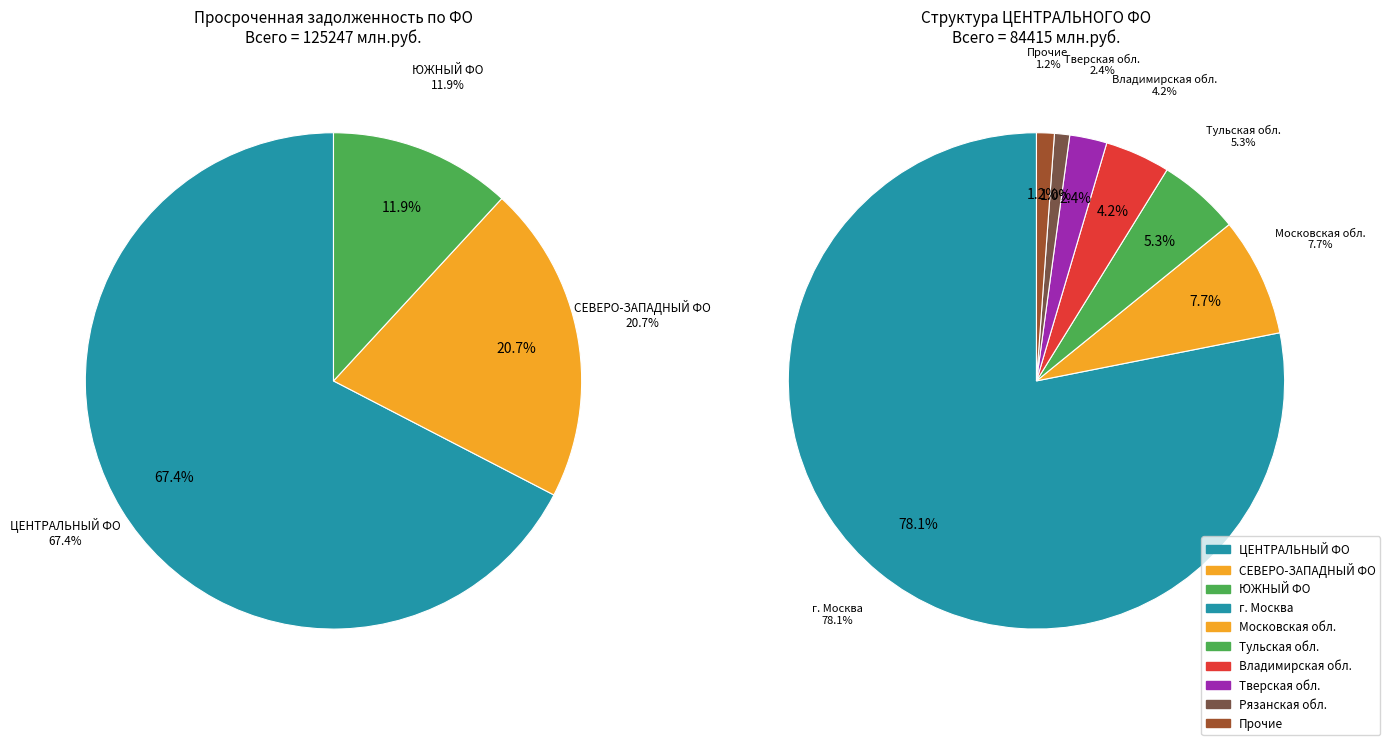

How many segments does this pie chart have?

3